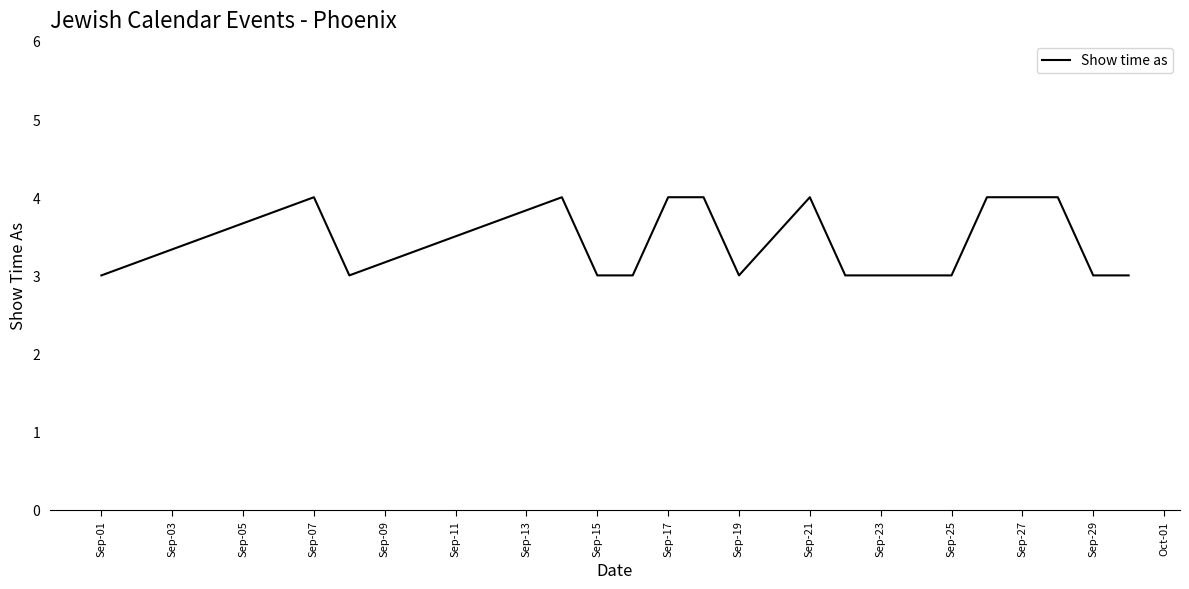

What is the smallest value displayed?

3